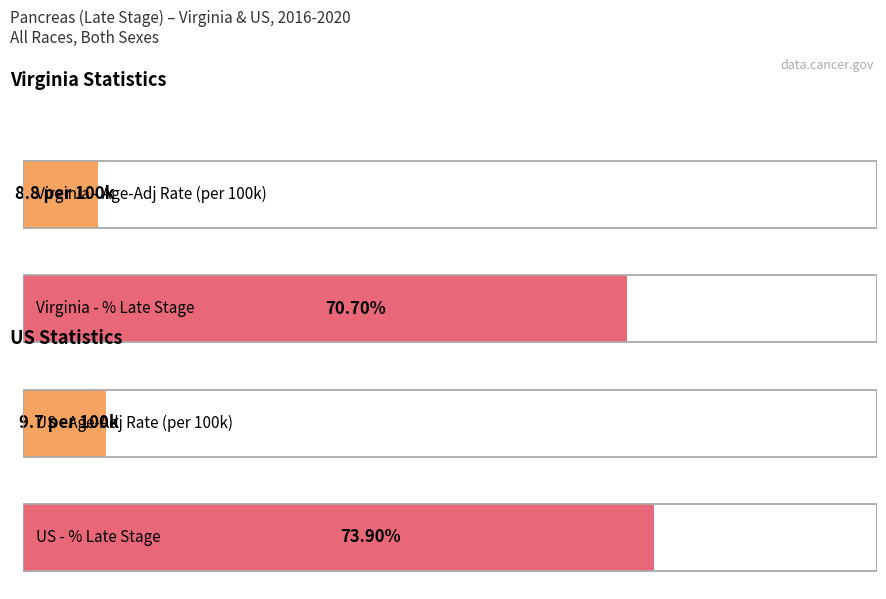

At which category is the sum across all series the highest?

US (SEER+NPCR)